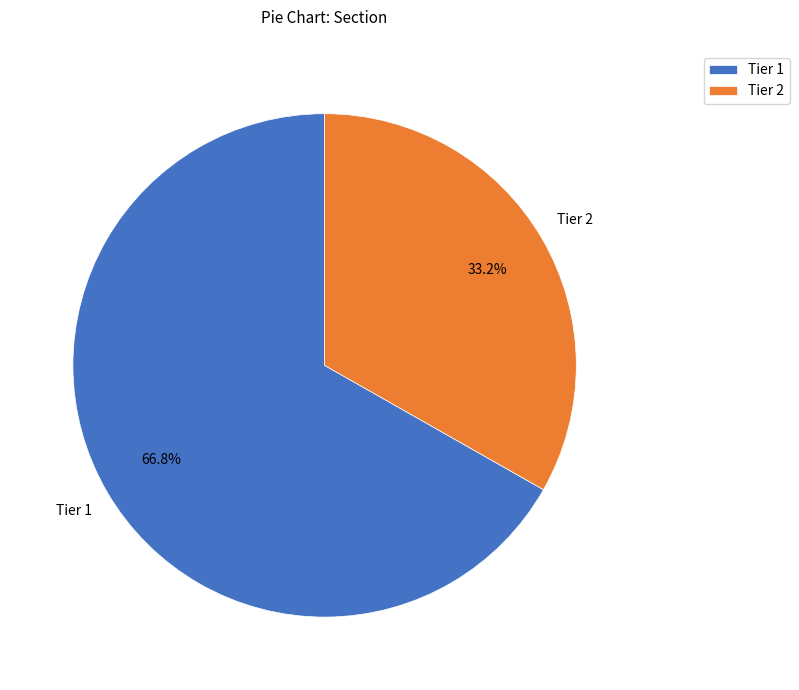

Does Tier 1 account for over 50% of the chart?

Yes